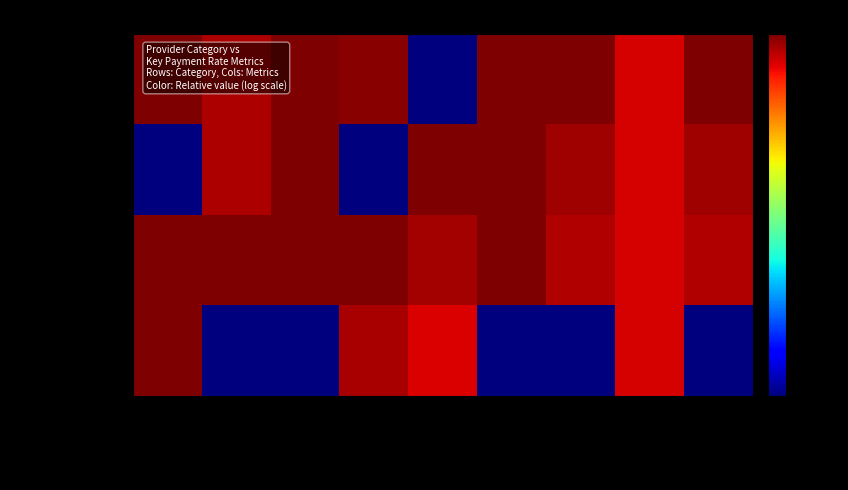

At how many categories does at least one series exceed 6648?

8